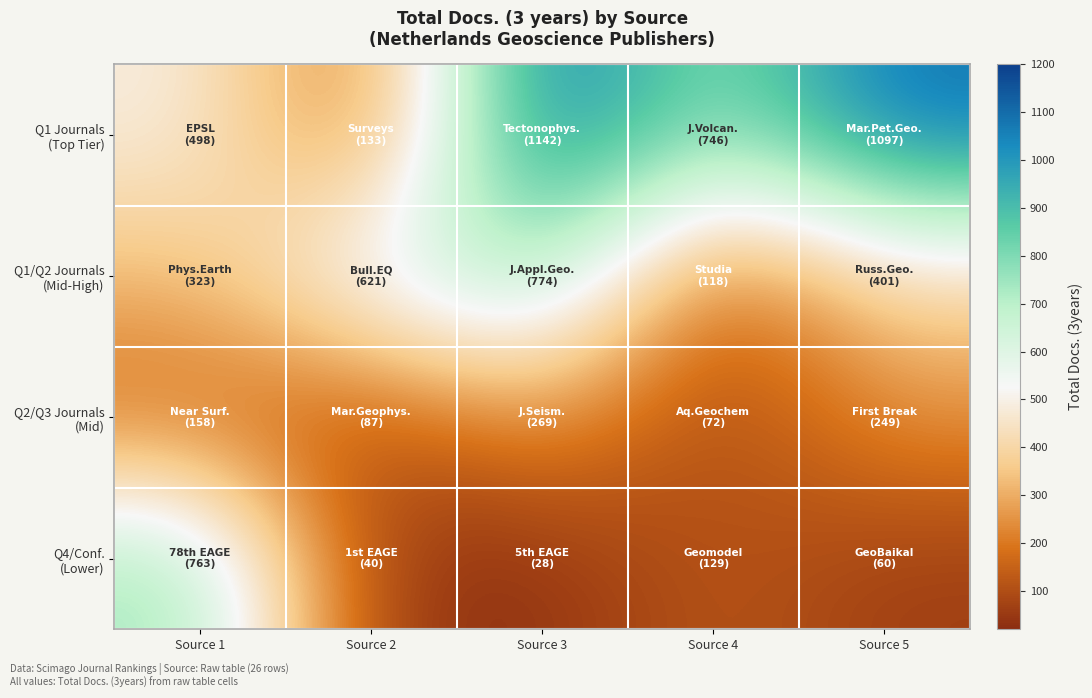

Between Source 4 and Source 5, which series saw the biggest shift?

Q1 Journals (Top Tier)